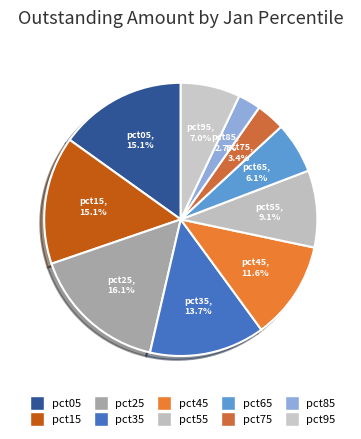

What percentage is the pct95 slice, to the nearest percent?

7%